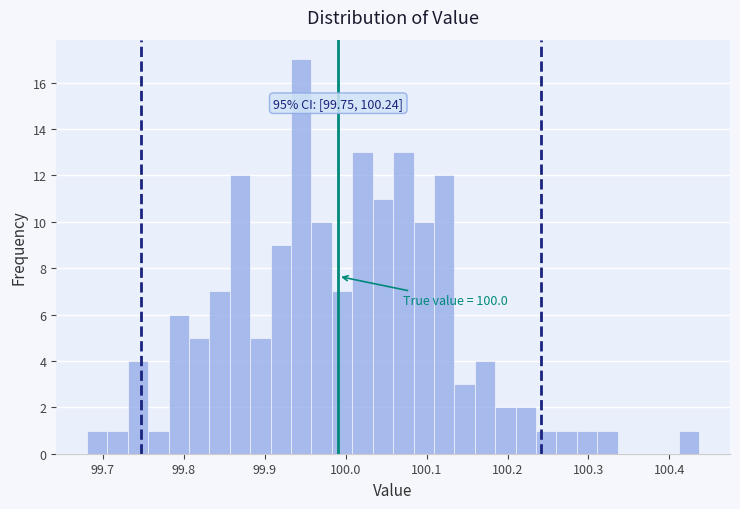

Around what value on the x-axis is the tallest bar? Give the approximate position of its centre, as read against the axis.

99.95